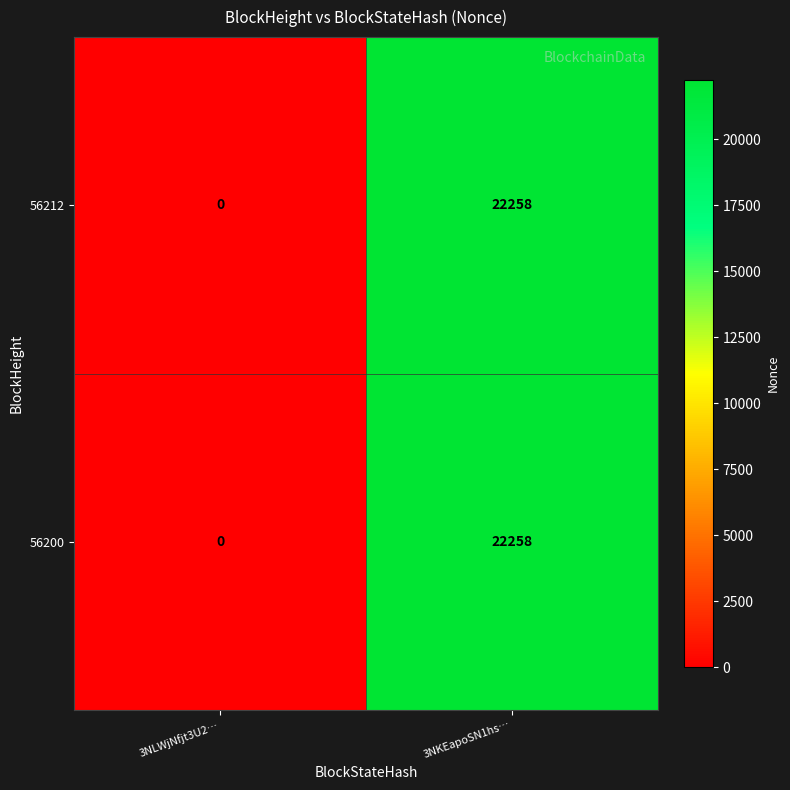

What is the average value of the 56212 series?

11129